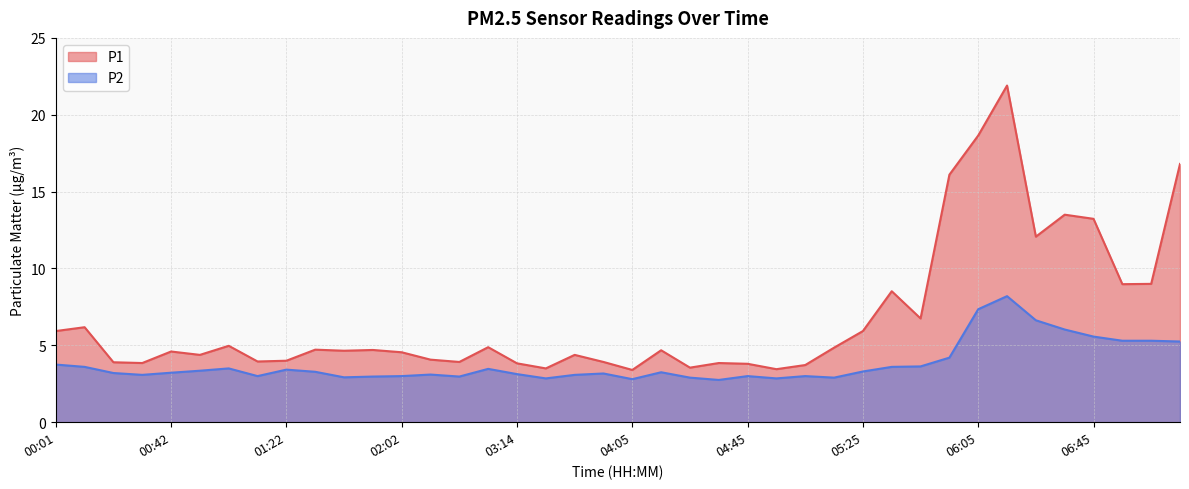

In P1, how many points are higher than both neighbors (excluding endpoints)?

12